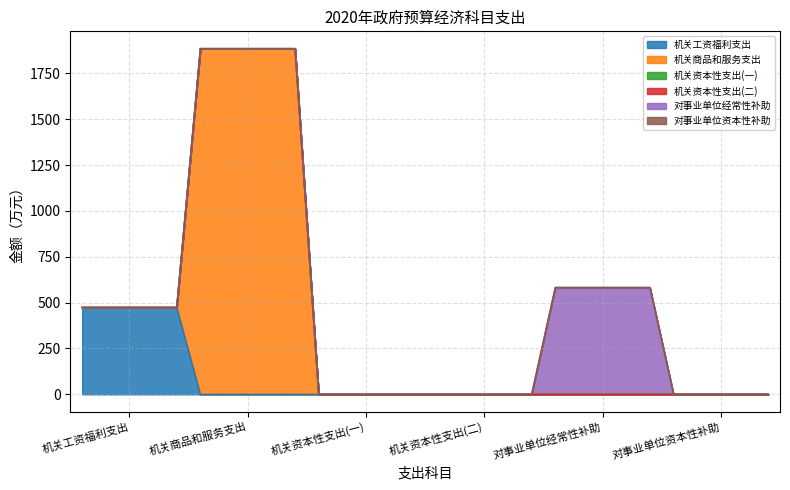

Between 机关资本性支出(一) and 对事业单位资本性补助, which is larger?

机关资本性支出(一)